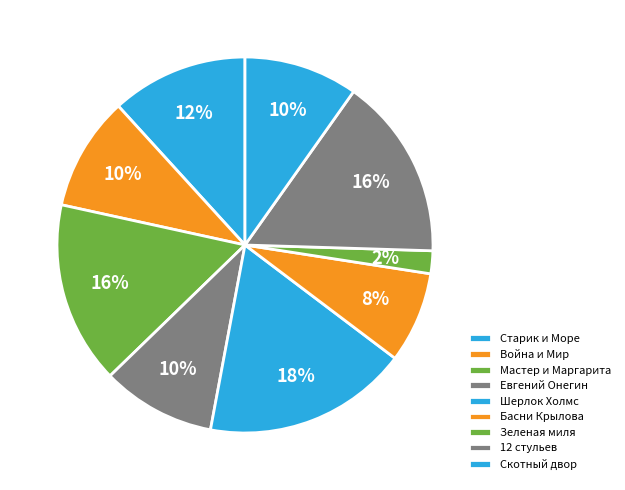

Rank the categories by value from lowest to highest.

Зеленая миля, Басни Крылова, Война и Мир, Евгений Онегин, Скотный двор, Старик и Море, Мастер и Маргарита, 12 стульев, Шерлок Холмс